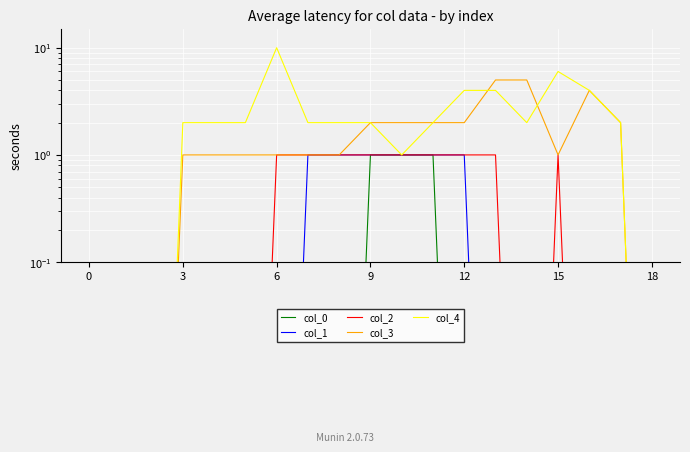

Reading left to right, what are all the values shown in this chart?

col_0: 0.0	0.0	0.0	0.0	0.0	0.0	0.0	0.0	0.0	1.0	1.0	1.0	0.0	0.0	0.0	0.0	0.0	0.0	0.0
col_1: 0.0	0.0	0.0	0.0	0.0	0.0	0.0	1.0	1.0	1.0	1.0	1.0	1.0	0.0	0.0	0.0	0.0	0.0	0.0
col_2: 0.0	0.0	0.0	0.0	0.0	0.0	1.0	1.0	1.0	1.0	1.0	1.0	1.0	1.0	0.0	1.0	0.0	0.0	0.0
col_3: 0.0	0.0	0.0	1.0	1.0	1.0	1.0	1.0	1.0	2.0	2.0	2.0	2.0	5.0	5.0	1.0	4.0	2.0	0.0
col_4: 0.0	0.0	0.0	2.0	2.0	2.0	10.0	2.0	2.0	2.0	1.0	2.0	4.0	4.0	2.0	6.0	4.0	2.0	0.0